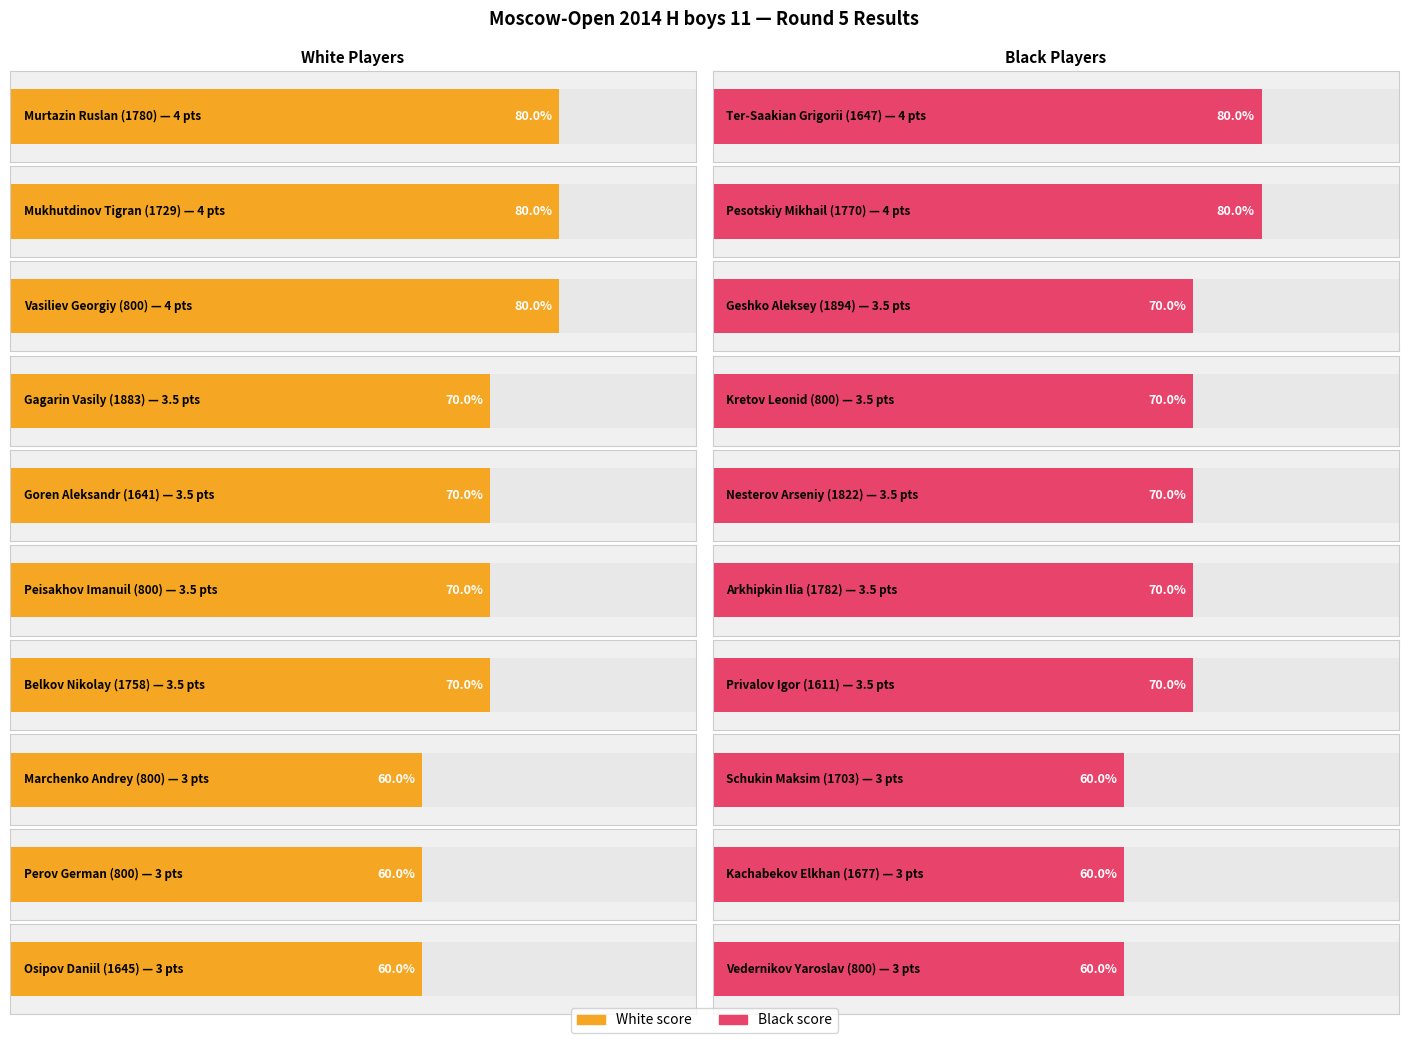

Reading left to right, transcribe all the data shown in this chart.

White (score): 4.0	4.0	4.0	3.5	3.5	3.5	3.5	3.0	3.0	3.0
Black (score): 4.0	4.0	3.5	3.5	3.5	3.5	3.5	3.0	3.0	3.0